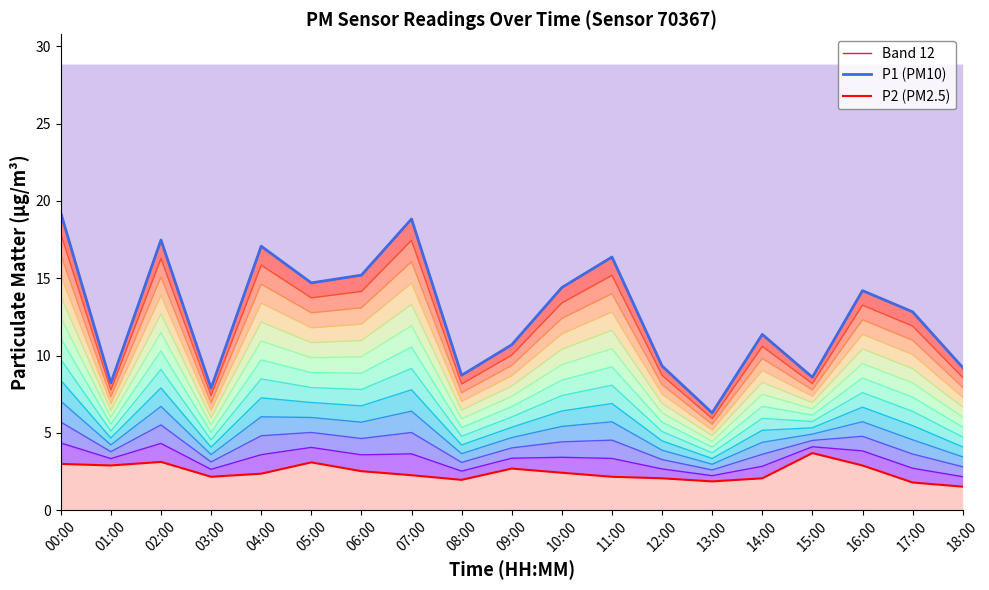

True or false: P1 (PM10) and Band 12 cross at least once.

False